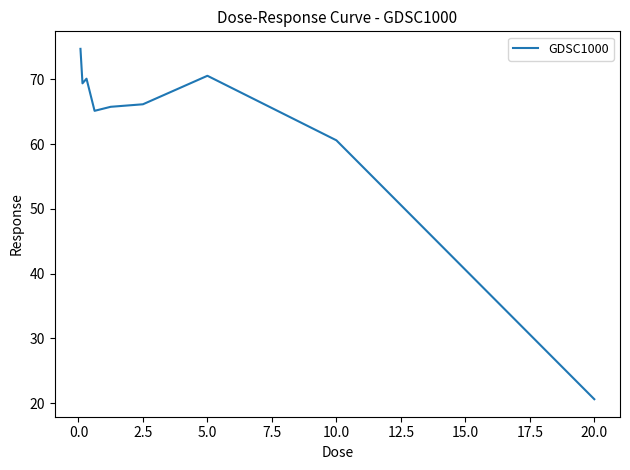

What is the greatest value displayed?

74.7